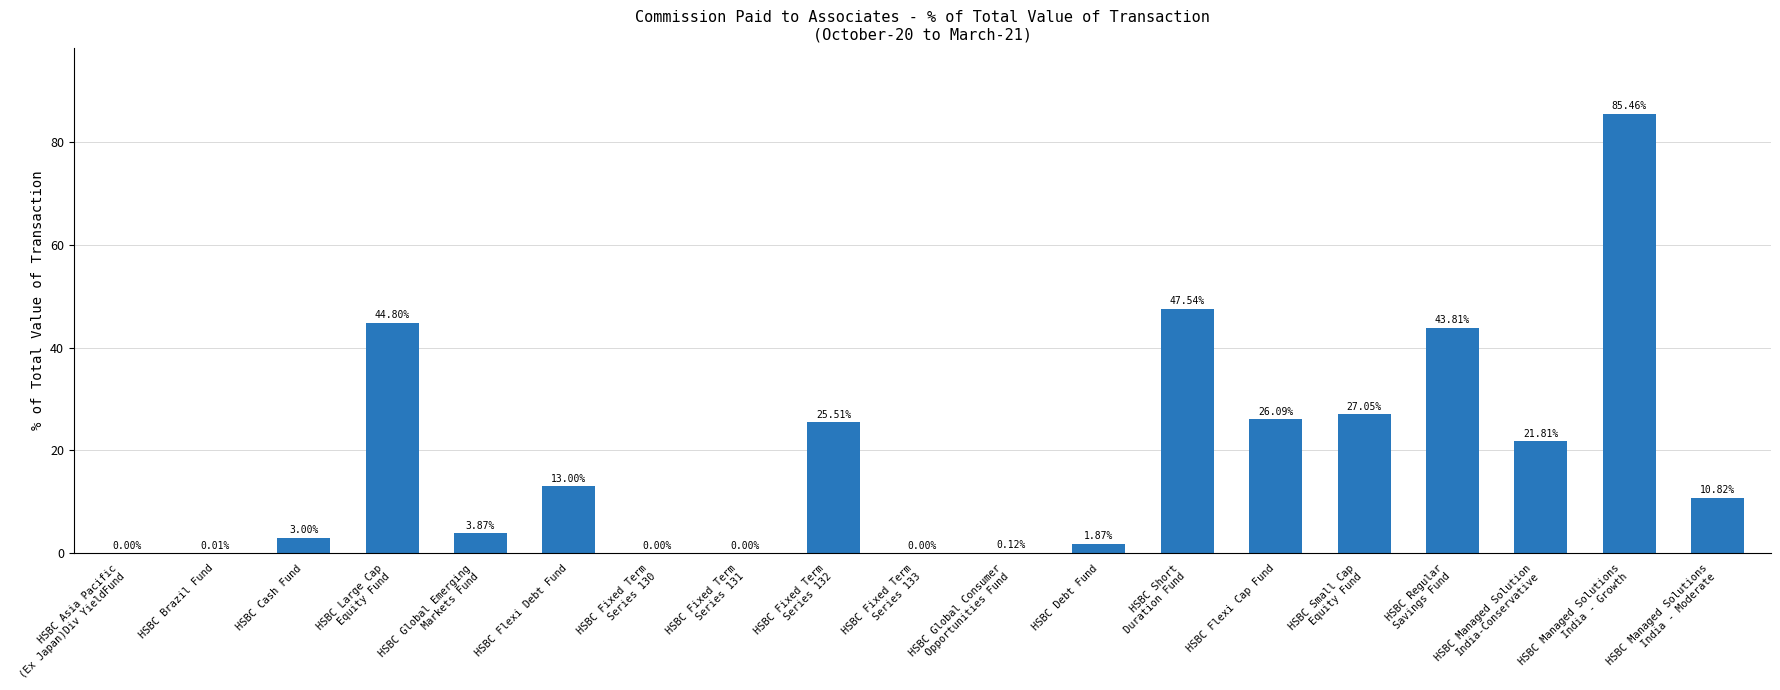

What is the sum of all values?

354.8